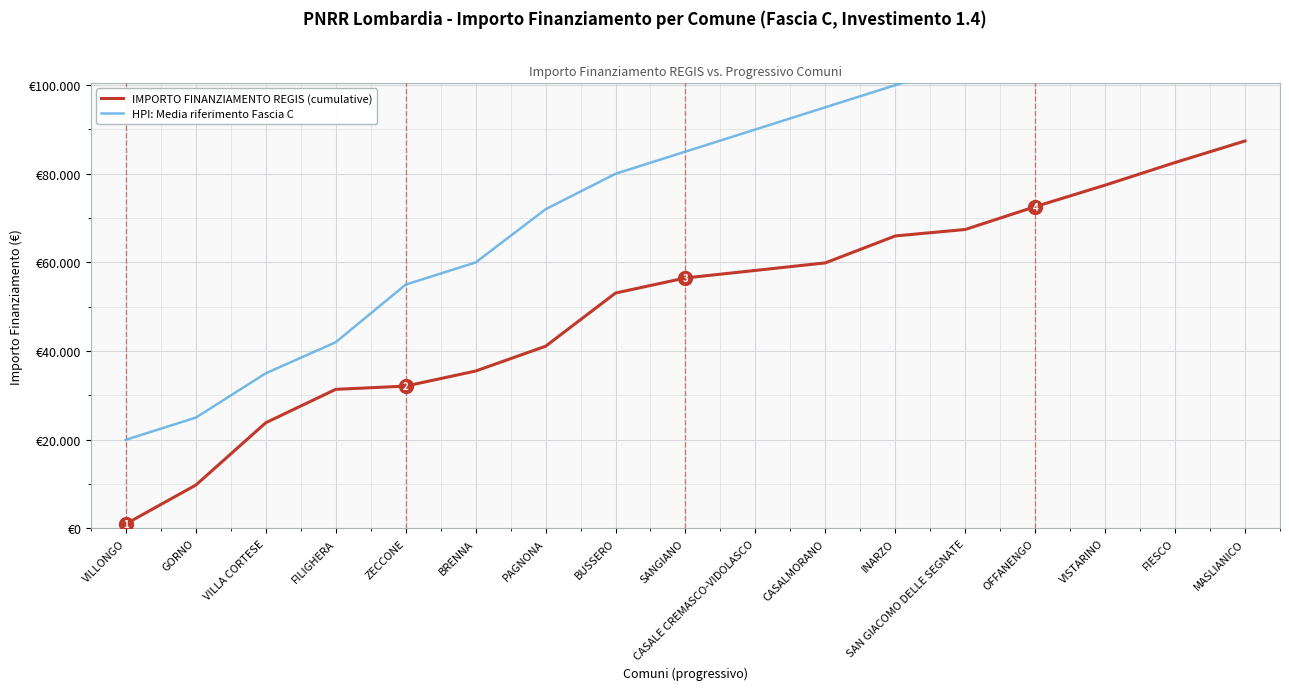

At which label does HPI: Media riferimento Fascia C reach its minimum?

VILLONGO